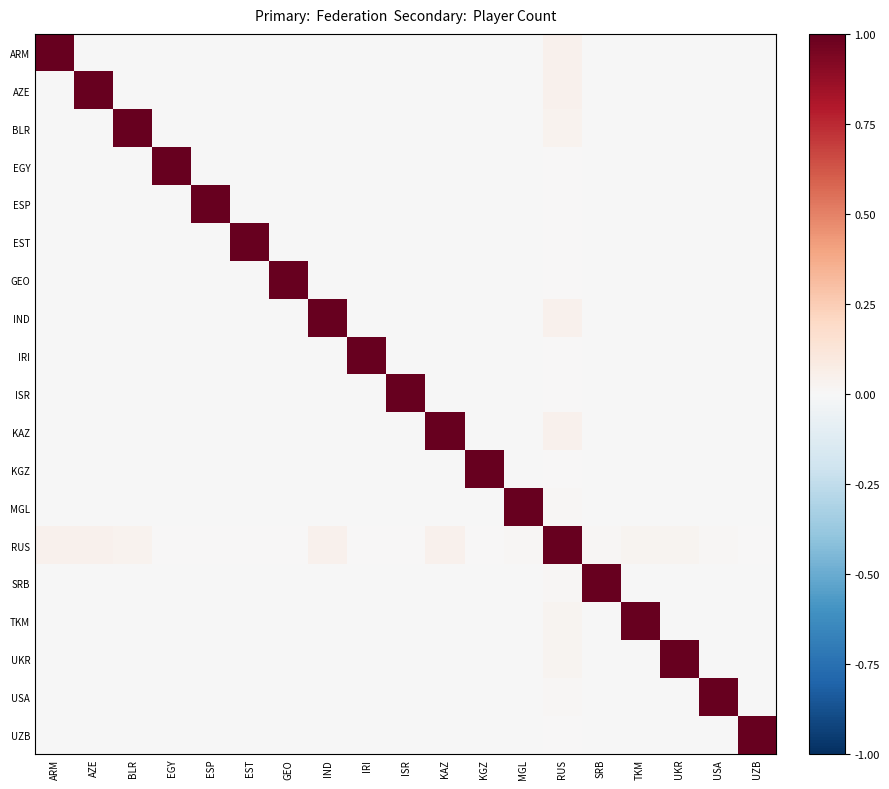

Reading left to right, extract all data points from this chart.

ARM: ARM=1.0	AZE=-0.0	BLR=-0.0	EGY=-0.0	ESP=-0.0	EST=-0.0	GEO=-0.0	IND=-0.0	IRI=-0.0	ISR=-0.0	KAZ=-0.0	KGZ=-0.0	MGL=-0.0	RUS=0.0	SRB=-0.0	TKM=-0.0	UKR=-0.0	USA=-0.0	UZB=-0.0
AZE: ARM=-0.0	AZE=1.0	BLR=-0.0	EGY=-0.0	ESP=-0.0	EST=-0.0	GEO=-0.0	IND=-0.0	IRI=-0.0	ISR=-0.0	KAZ=-0.0	KGZ=-0.0	MGL=-0.0	RUS=0.0	SRB=-0.0	TKM=-0.0	UKR=-0.0	USA=-0.0	UZB=-0.0
BLR: ARM=-0.0	AZE=-0.0	BLR=1.0	EGY=-0.0	ESP=-0.0	EST=-0.0	GEO=-0.0	IND=-0.0	IRI=-0.0	ISR=-0.0	KAZ=-0.0	KGZ=-0.0	MGL=-0.0	RUS=0.0	SRB=-0.0	TKM=-0.0	UKR=-0.0	USA=-0.0	UZB=-0.0
EGY: ARM=-0.0	AZE=-0.0	BLR=-0.0	EGY=1.0	ESP=-0.0	EST=-0.0	GEO=-0.0	IND=-0.0	IRI=-0.0	ISR=-0.0	KAZ=-0.0	KGZ=-0.0	MGL=-0.0	RUS=0.0	SRB=-0.0	TKM=-0.0	UKR=-0.0	USA=-0.0	UZB=-0.0
ESP: ARM=-0.0	AZE=-0.0	BLR=-0.0	EGY=-0.0	ESP=1.0	EST=-0.0	GEO=-0.0	IND=-0.0	IRI=-0.0	ISR=-0.0	KAZ=-0.0	KGZ=-0.0	MGL=-0.0	RUS=0.0	SRB=-0.0	TKM=-0.0	UKR=-0.0	USA=-0.0	UZB=-0.0
EST: ARM=-0.0	AZE=-0.0	BLR=-0.0	EGY=-0.0	ESP=-0.0	EST=1.0	GEO=-0.0	IND=-0.0	IRI=-0.0	ISR=-0.0	KAZ=-0.0	KGZ=-0.0	MGL=-0.0	RUS=0.0	SRB=-0.0	TKM=-0.0	UKR=-0.0	USA=-0.0	UZB=-0.0
GEO: ARM=-0.0	AZE=-0.0	BLR=-0.0	EGY=-0.0	ESP=-0.0	EST=-0.0	GEO=1.0	IND=-0.0	IRI=-0.0	ISR=-0.0	KAZ=-0.0	KGZ=-0.0	MGL=-0.0	RUS=0.0	SRB=-0.0	TKM=-0.0	UKR=-0.0	USA=-0.0	UZB=-0.0
IND: ARM=-0.0	AZE=-0.0	BLR=-0.0	EGY=-0.0	ESP=-0.0	EST=-0.0	GEO=-0.0	IND=1.0	IRI=-0.0	ISR=-0.0	KAZ=-0.0	KGZ=-0.0	MGL=-0.0	RUS=0.0	SRB=-0.0	TKM=-0.0	UKR=-0.0	USA=-0.0	UZB=-0.0
IRI: ARM=-0.0	AZE=-0.0	BLR=-0.0	EGY=-0.0	ESP=-0.0	EST=-0.0	GEO=-0.0	IND=-0.0	IRI=1.0	ISR=-0.0	KAZ=-0.0	KGZ=-0.0	MGL=-0.0	RUS=0.0	SRB=-0.0	TKM=-0.0	UKR=-0.0	USA=-0.0	UZB=-0.0
ISR: ARM=-0.0	AZE=-0.0	BLR=-0.0	EGY=-0.0	ESP=-0.0	EST=-0.0	GEO=-0.0	IND=-0.0	IRI=-0.0	ISR=1.0	KAZ=-0.0	KGZ=-0.0	MGL=-0.0	RUS=0.0	SRB=-0.0	TKM=-0.0	UKR=-0.0	USA=-0.0	UZB=-0.0
KAZ: ARM=-0.0	AZE=-0.0	BLR=-0.0	EGY=-0.0	ESP=-0.0	EST=-0.0	GEO=-0.0	IND=-0.0	IRI=-0.0	ISR=-0.0	KAZ=1.0	KGZ=-0.0	MGL=-0.0	RUS=0.0	SRB=-0.0	TKM=-0.0	UKR=-0.0	USA=-0.0	UZB=-0.0
KGZ: ARM=-0.0	AZE=-0.0	BLR=-0.0	EGY=-0.0	ESP=-0.0	EST=-0.0	GEO=-0.0	IND=-0.0	IRI=-0.0	ISR=-0.0	KAZ=-0.0	KGZ=1.0	MGL=-0.0	RUS=0.0	SRB=-0.0	TKM=-0.0	UKR=-0.0	USA=-0.0	UZB=-0.0
MGL: ARM=-0.0	AZE=-0.0	BLR=-0.0	EGY=-0.0	ESP=-0.0	EST=-0.0	GEO=-0.0	IND=-0.0	IRI=-0.0	ISR=-0.0	KAZ=-0.0	KGZ=-0.0	MGL=1.0	RUS=0.0	SRB=-0.0	TKM=-0.0	UKR=-0.0	USA=-0.0	UZB=-0.0
RUS: ARM=0.0	AZE=0.0	BLR=0.0	EGY=0.0	ESP=0.0	EST=0.0	GEO=0.0	IND=0.0	IRI=0.0	ISR=0.0	KAZ=0.0	KGZ=0.0	MGL=0.0	RUS=1.0	SRB=0.0	TKM=0.0	UKR=0.0	USA=0.0	UZB=0.0
SRB: ARM=-0.0	AZE=-0.0	BLR=-0.0	EGY=-0.0	ESP=-0.0	EST=-0.0	GEO=-0.0	IND=-0.0	IRI=-0.0	ISR=-0.0	KAZ=-0.0	KGZ=-0.0	MGL=-0.0	RUS=0.0	SRB=1.0	TKM=-0.0	UKR=-0.0	USA=-0.0	UZB=-0.0
TKM: ARM=-0.0	AZE=-0.0	BLR=-0.0	EGY=-0.0	ESP=-0.0	EST=-0.0	GEO=-0.0	IND=-0.0	IRI=-0.0	ISR=-0.0	KAZ=-0.0	KGZ=-0.0	MGL=-0.0	RUS=0.0	SRB=-0.0	TKM=1.0	UKR=-0.0	USA=-0.0	UZB=-0.0
UKR: ARM=-0.0	AZE=-0.0	BLR=-0.0	EGY=-0.0	ESP=-0.0	EST=-0.0	GEO=-0.0	IND=-0.0	IRI=-0.0	ISR=-0.0	KAZ=-0.0	KGZ=-0.0	MGL=-0.0	RUS=0.0	SRB=-0.0	TKM=-0.0	UKR=1.0	USA=-0.0	UZB=-0.0
USA: ARM=-0.0	AZE=-0.0	BLR=-0.0	EGY=-0.0	ESP=-0.0	EST=-0.0	GEO=-0.0	IND=-0.0	IRI=-0.0	ISR=-0.0	KAZ=-0.0	KGZ=-0.0	MGL=-0.0	RUS=0.0	SRB=-0.0	TKM=-0.0	UKR=-0.0	USA=1.0	UZB=-0.0
UZB: ARM=-0.0	AZE=-0.0	BLR=-0.0	EGY=-0.0	ESP=-0.0	EST=-0.0	GEO=-0.0	IND=-0.0	IRI=-0.0	ISR=-0.0	KAZ=-0.0	KGZ=-0.0	MGL=-0.0	RUS=0.0	SRB=-0.0	TKM=-0.0	UKR=-0.0	USA=-0.0	UZB=1.0